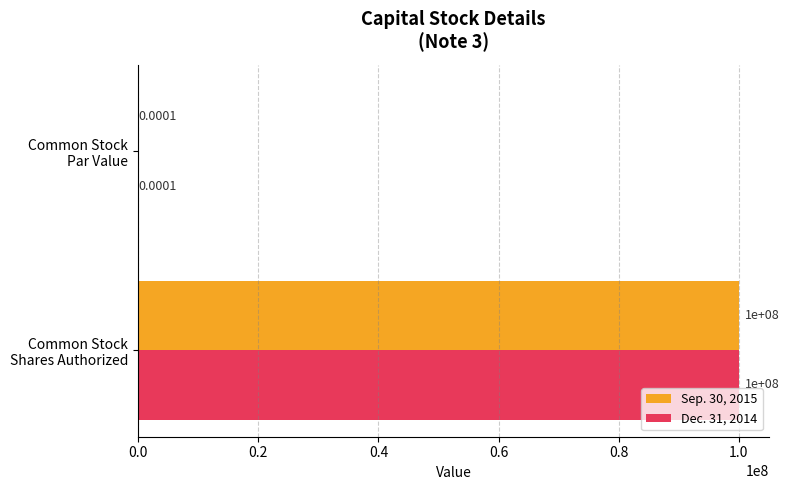

What is the sum of all Sep. 30, 2015 values?

100000000.0